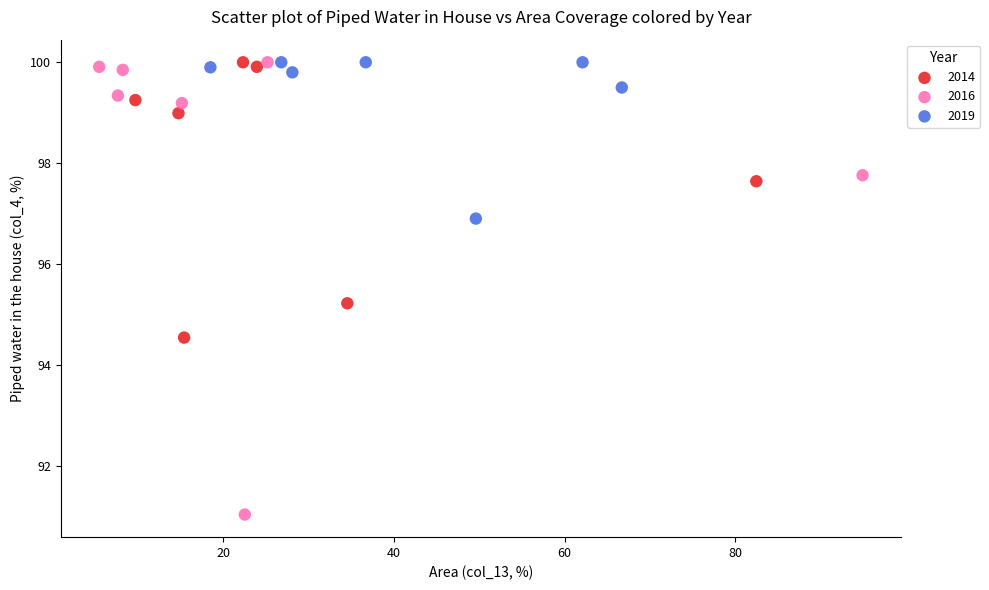

Which series has the largest Y range (max minus min)?

2016